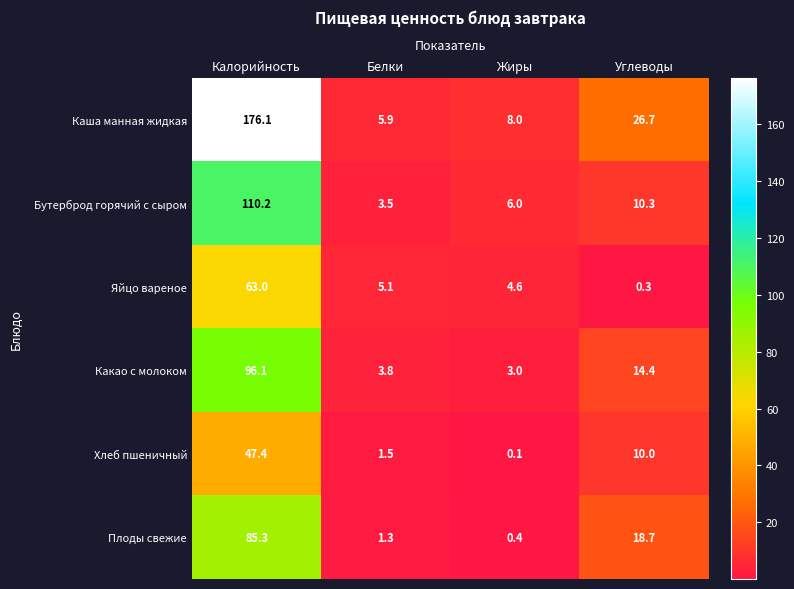

How many series are shown in this chart?

6